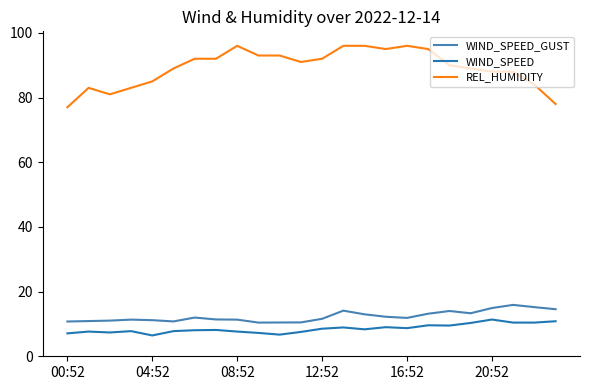

What is the highest value of the REL_HUMIDITY series?

96.0